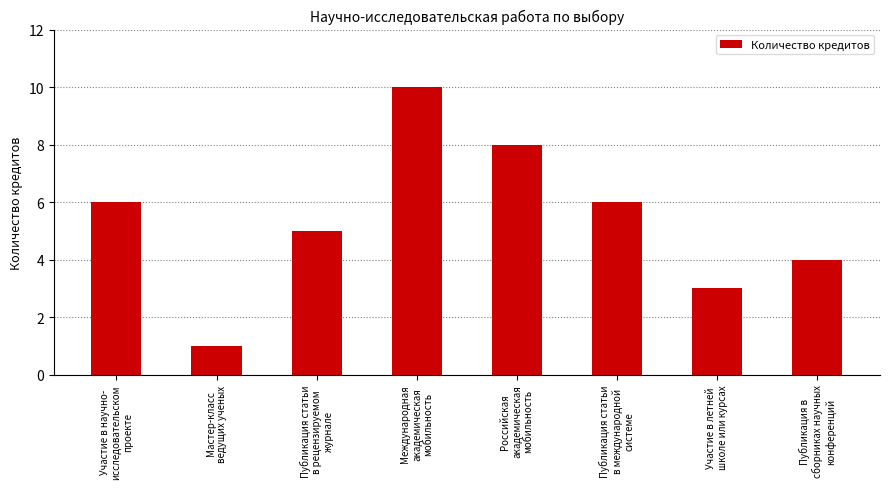

Which category has the highest value across all series?

Международная
академическая
мобильность